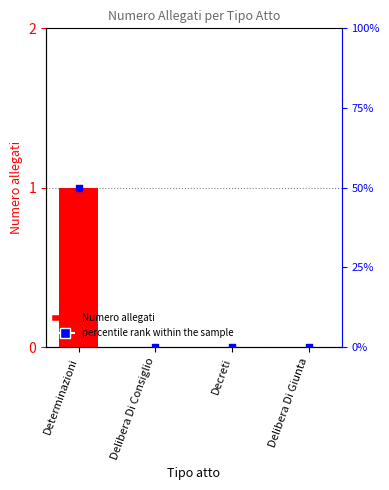

Which series has the largest total across all categories?

Numero allegati